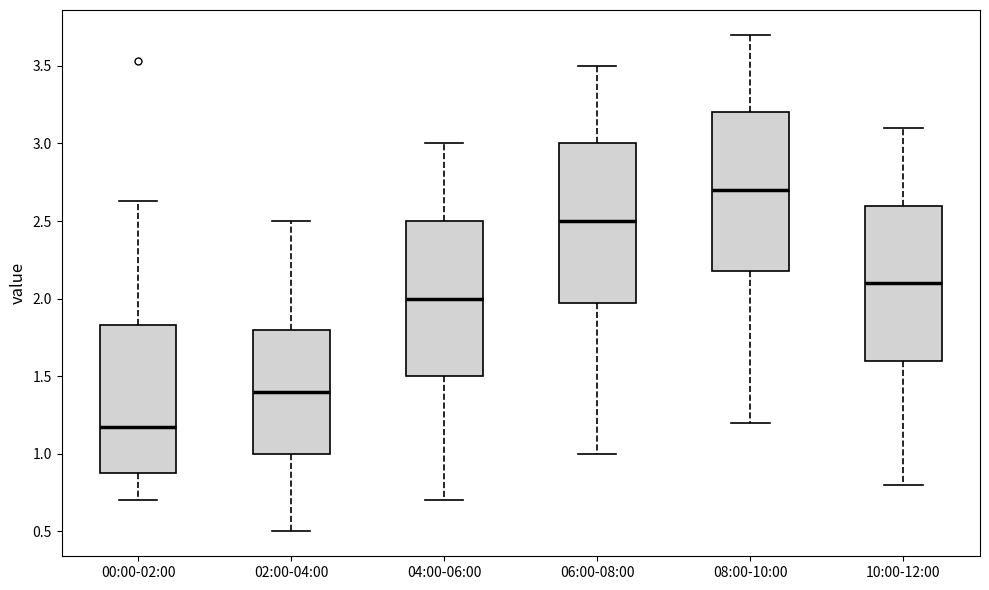

Where does the upper whisker of the box for 04:00-06:00 end on the y-axis? The values are not printed on the chart, so give them approximately, as read against the axis.

3.00